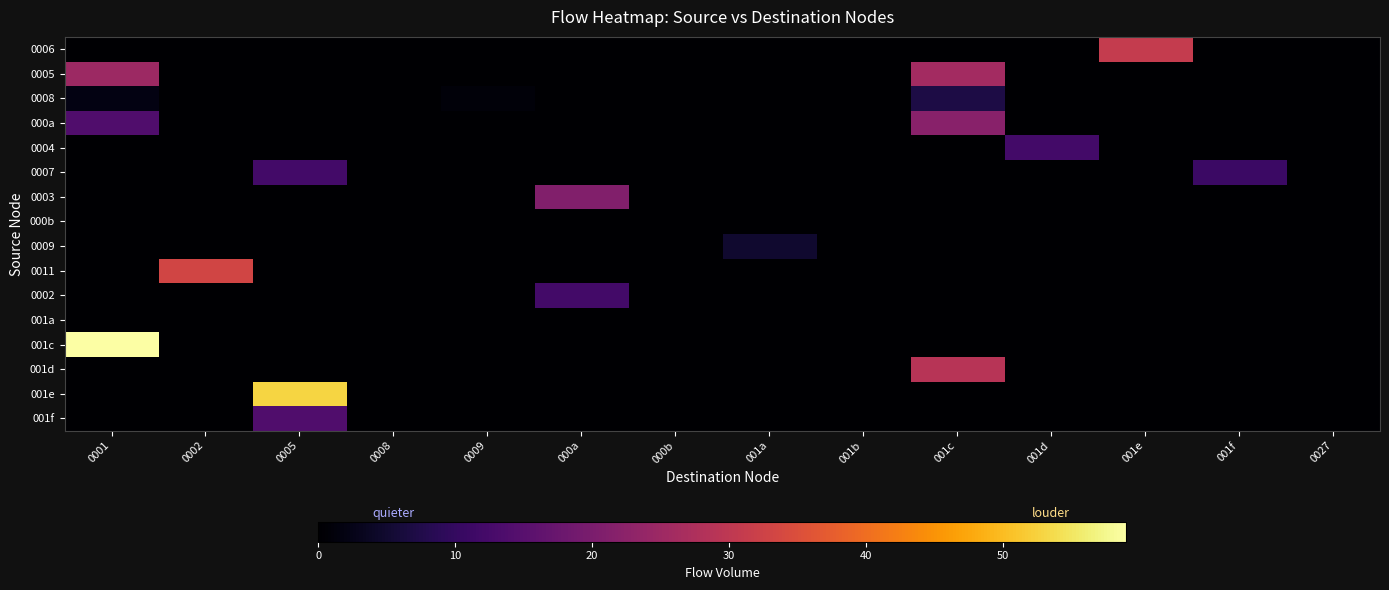

What is the difference between the highest and lowest values at 000a?

21